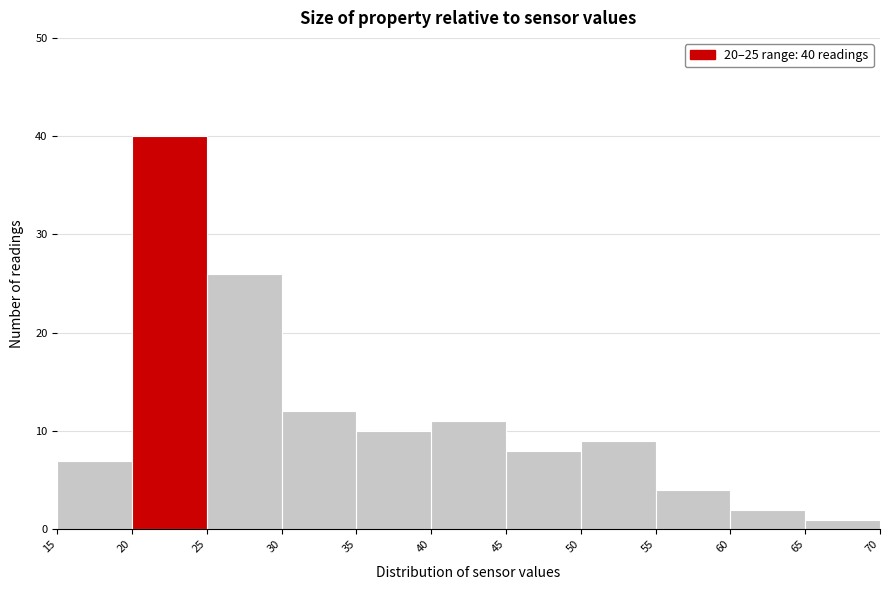

Over which range of the x-axis is the bar tallest?

20 to 25